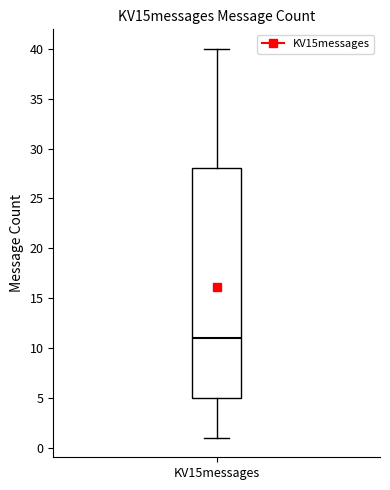

Where is the lower edge of the box for KV15messages on the y-axis? The values are not printed on the chart, so give them approximately, as read against the axis.

5